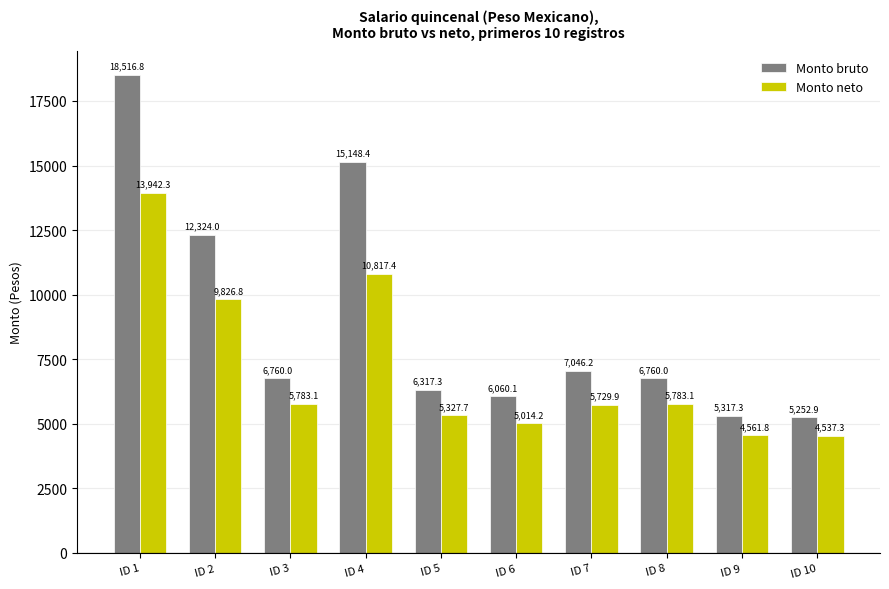

What are all the series names shown in the legend?

Monto bruto, Monto neto